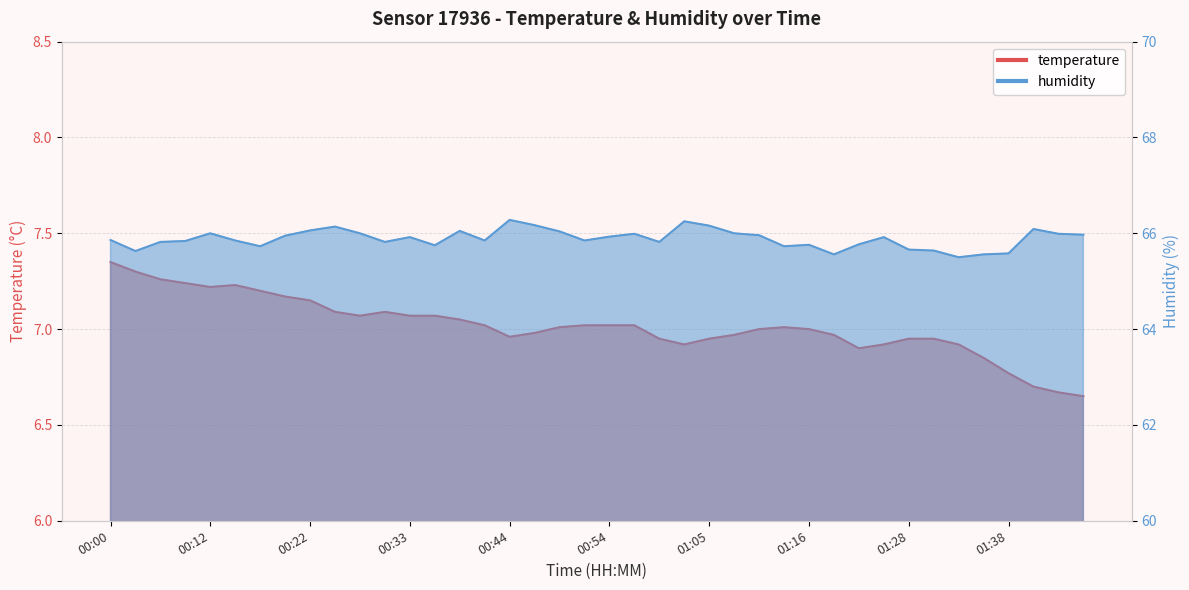

How many values in the temperature series are below 7?

17